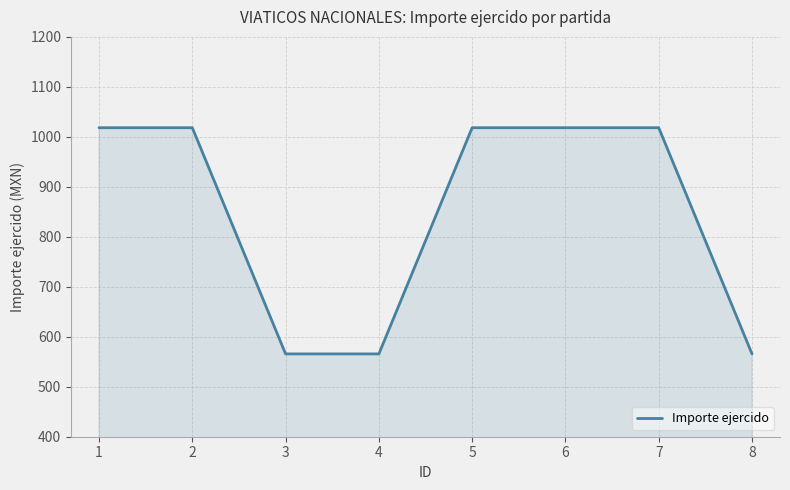

Reading right to left, extract all data points from this chart.

8=565.7	7=1018.3	6=1018.3	5=1018.3	4=565.7	3=565.7	2=1018.3	1=1018.3